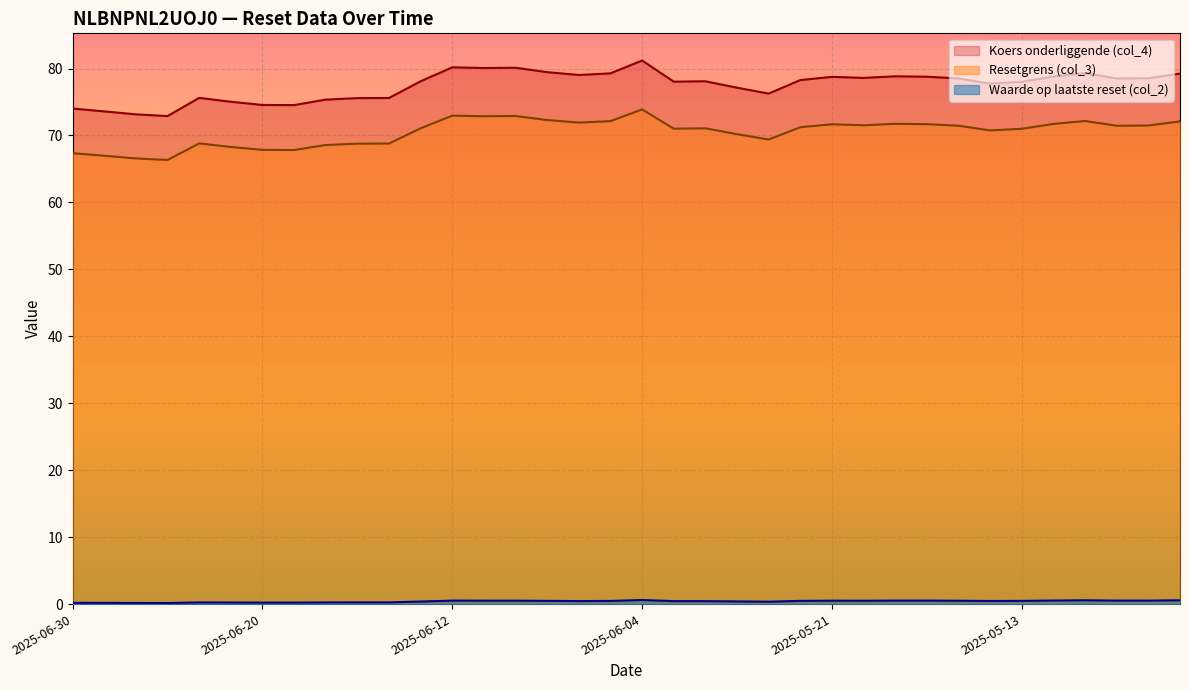

True or false: Koers onderliggende (col_4) and Resetgrens (col_3) intersect in this chart.

False